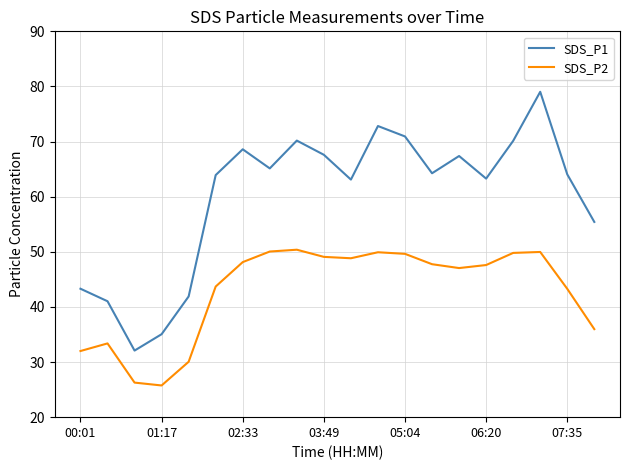

Is this an area chart (filled region under the line)?

No